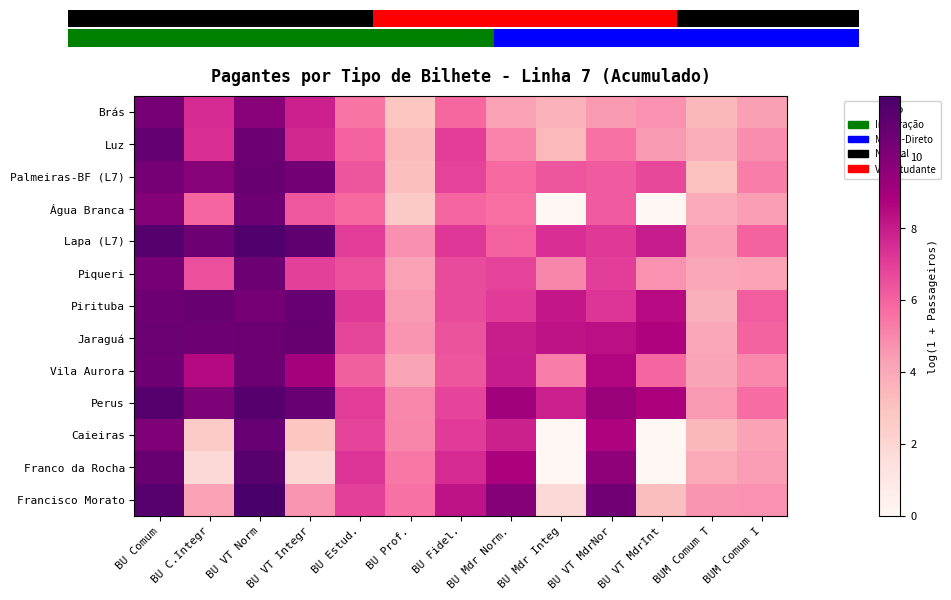

Which series changed the most between BU Comum and BU VT Integr?

Franco da Rocha